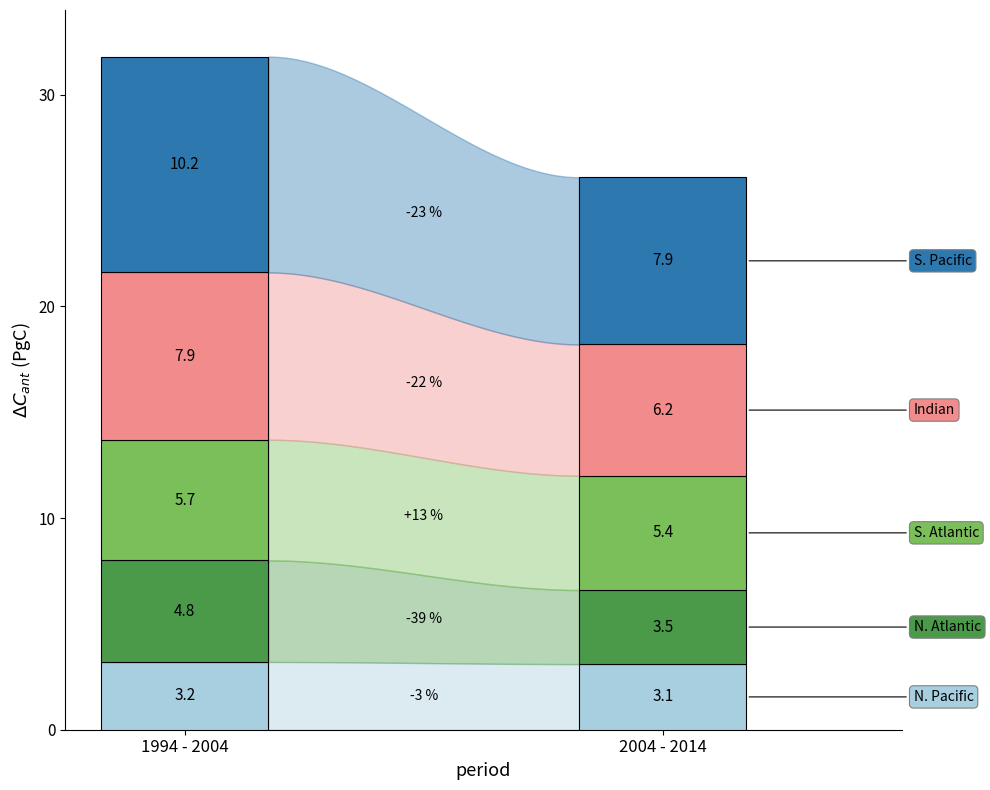

How many distinct data groups are displayed?

5